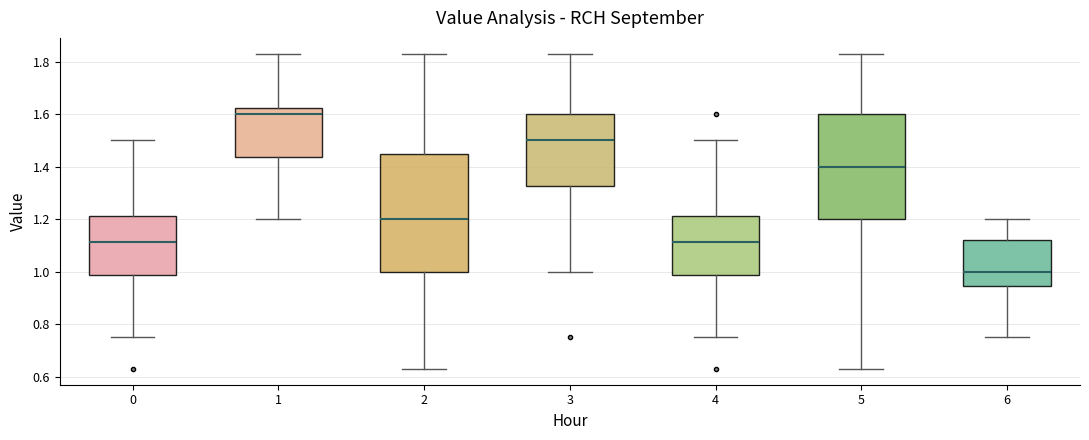

Which box has the highest median line?

1